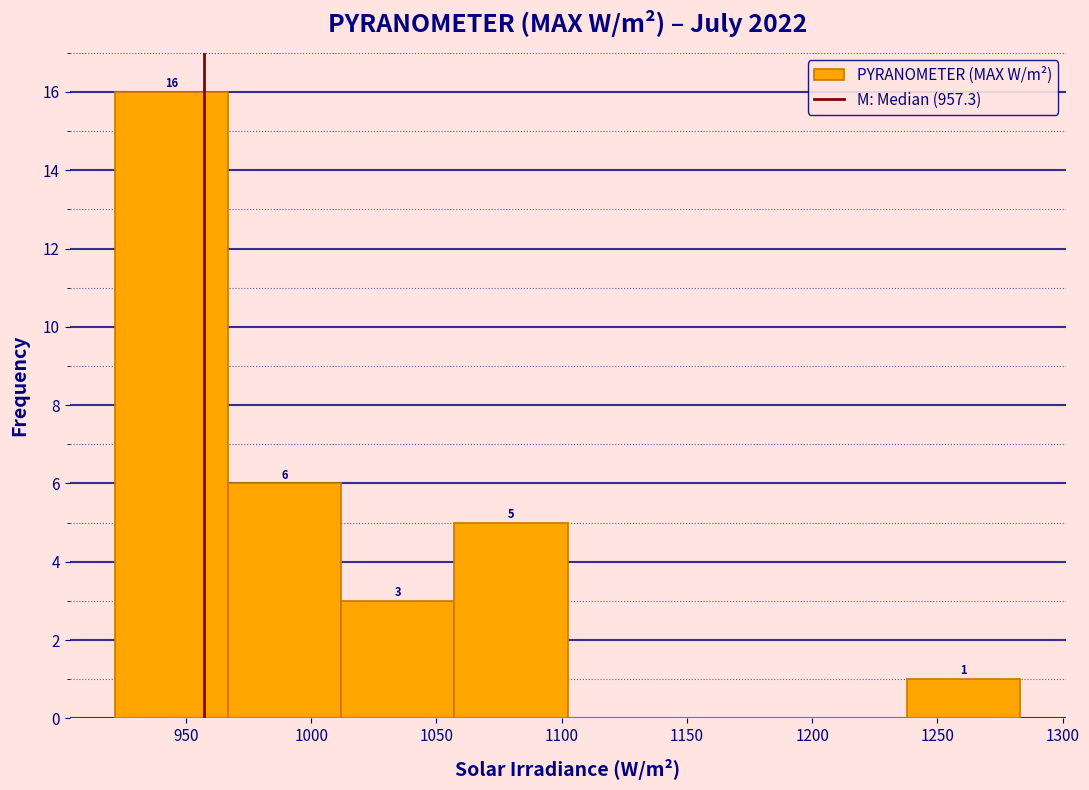

Over which range of the x-axis is the bar tallest?

920 to 965